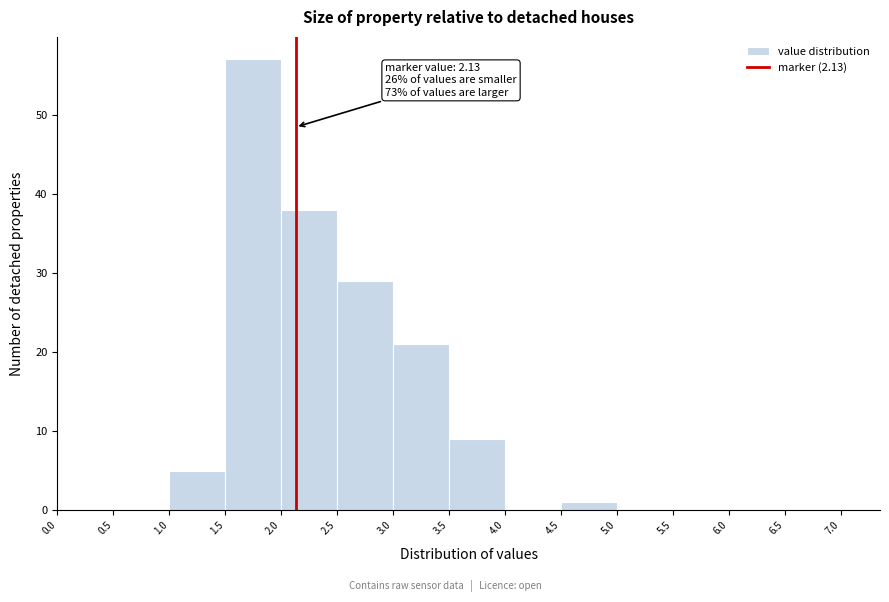

Which range on the x-axis has the tallest bar?

1.5 to 2.0